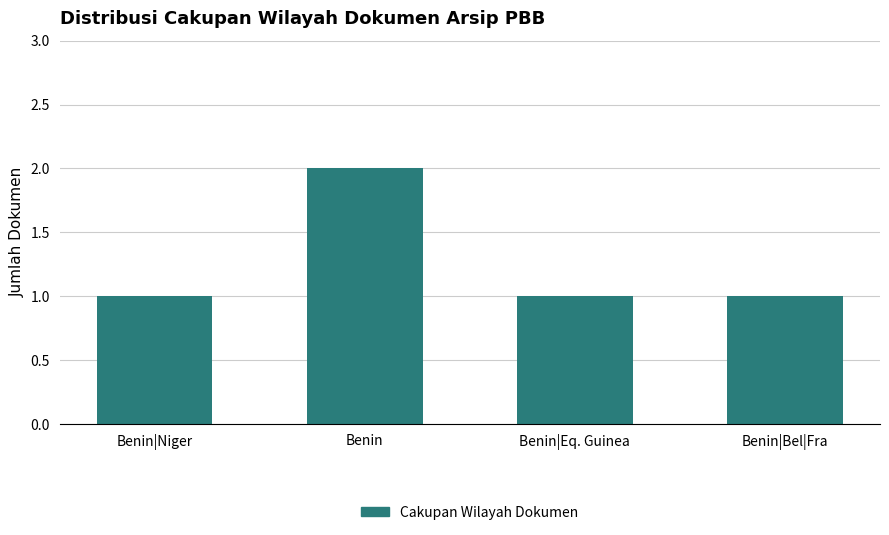

What is the average value?

1